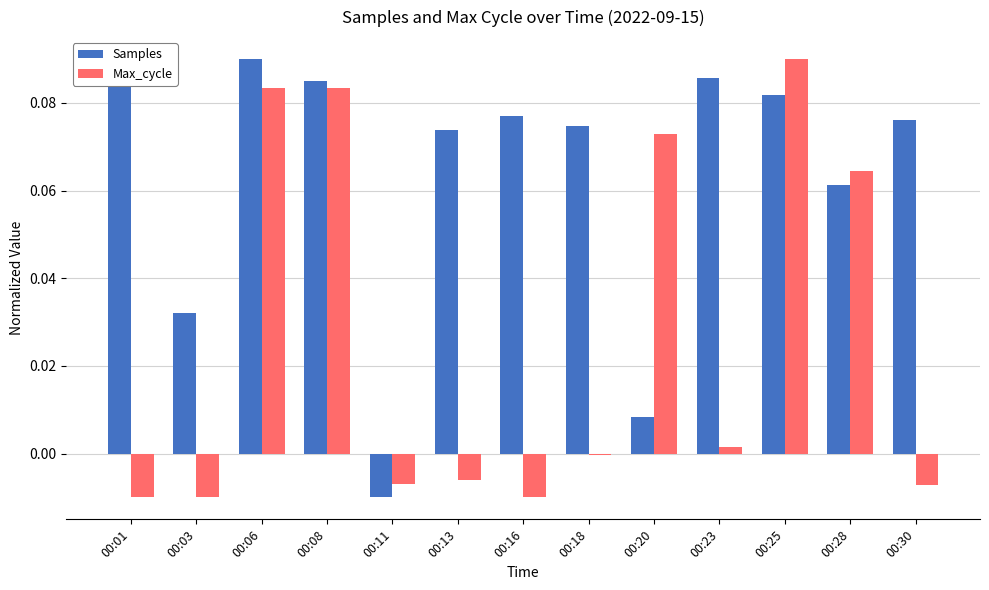

How many categories are shown in the chart?

13